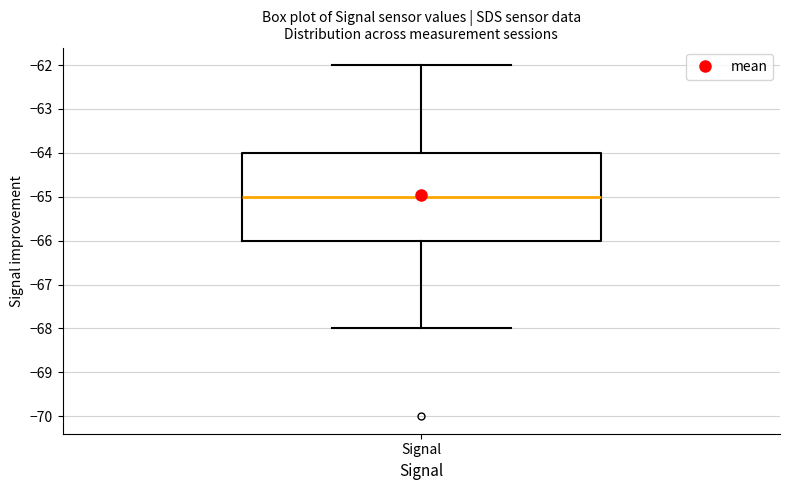

Read this box plot against the y-axis: the position of the median line, the range covered by the box, and the ends of both whiskers. The values are not printed on the chart, so give them approximately, as read against the axis.

median -65, box -66 to -64, whiskers -68 to -62